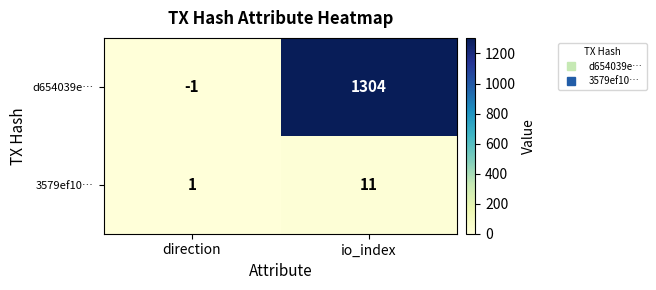

Between direction and io_index, which series saw the biggest shift?

d654039e…